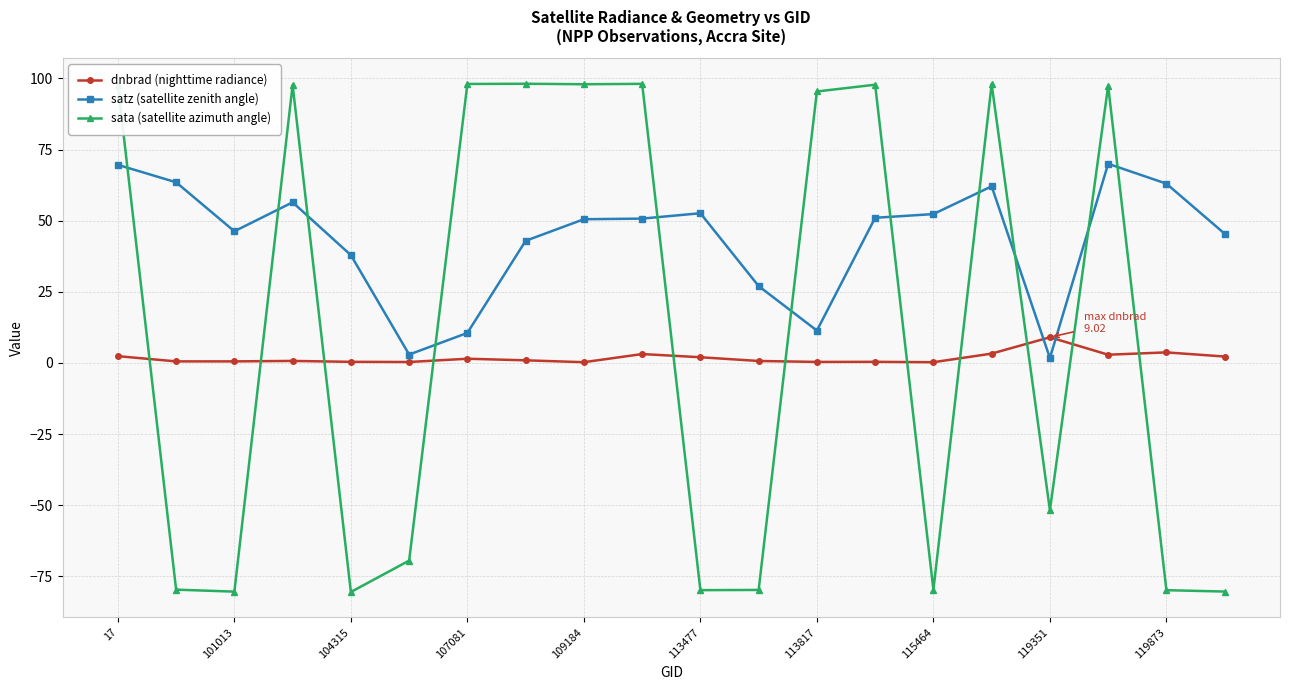

True or false: dnbrad (nighttime radiance) has more than 1 points higher than both neighbors.

True